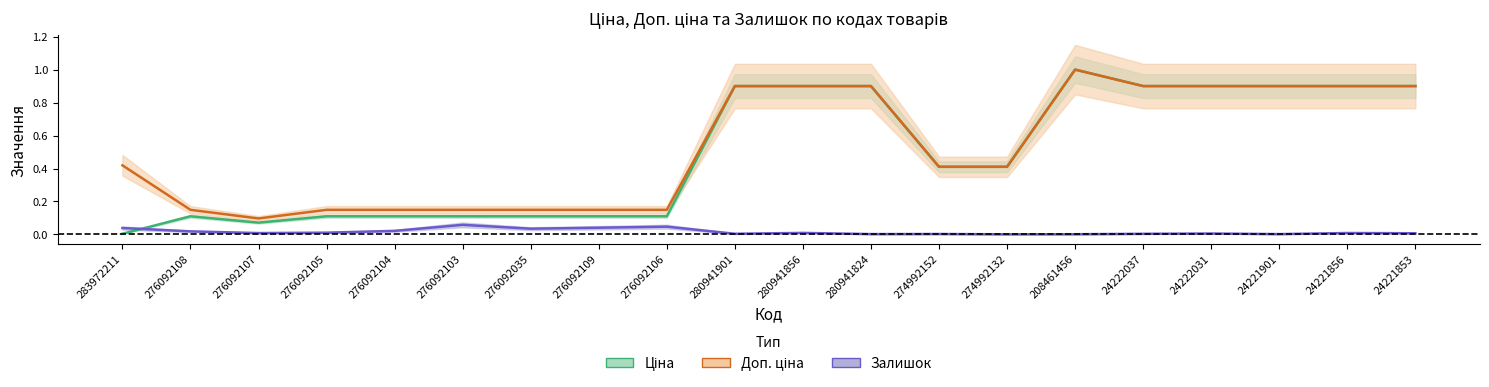

Is the value of Залишок at 283972211 greater than the value of Доп. ціна at 276092109?

No